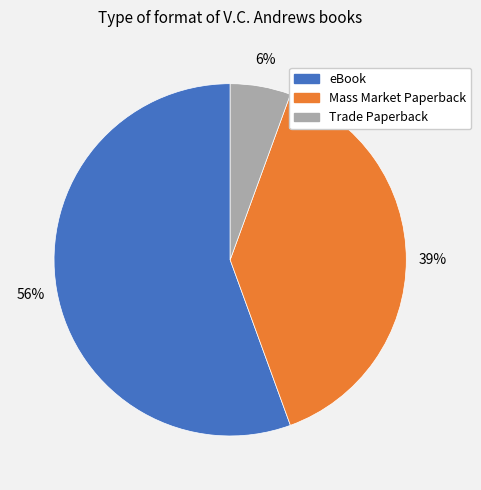

How many slices are in this pie chart?

3